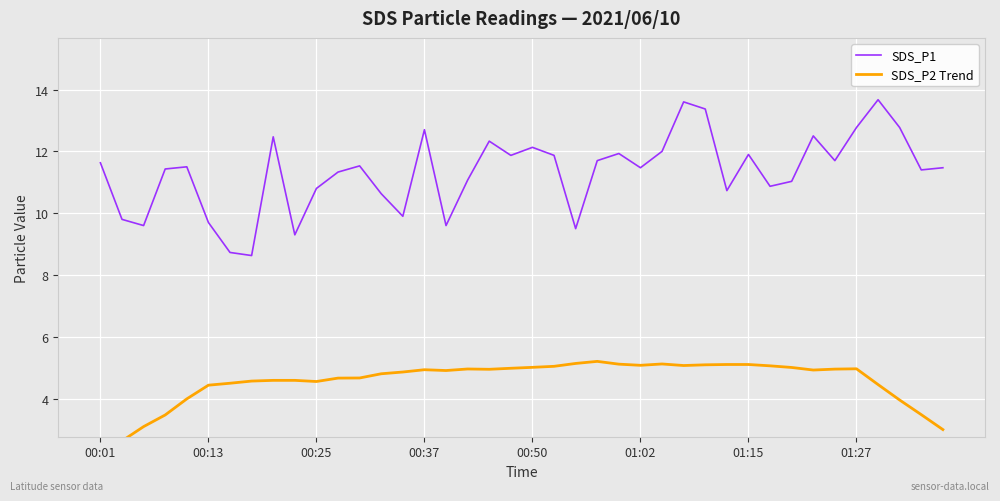

Is this an area chart (filled region under the line)?

No